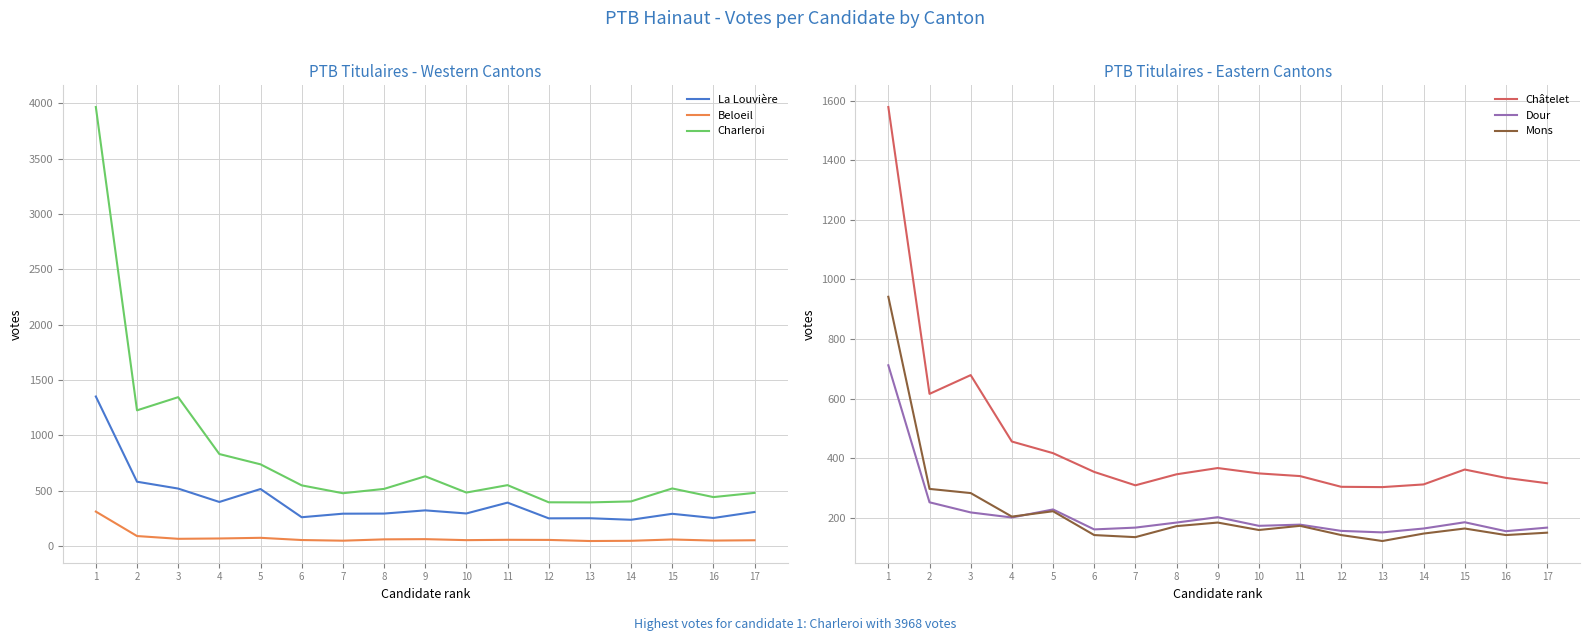

At 15, list the series in order from largest to smallest.

Charleroi, Châtelet, La Louvière, Dour, Mons, Beloeil